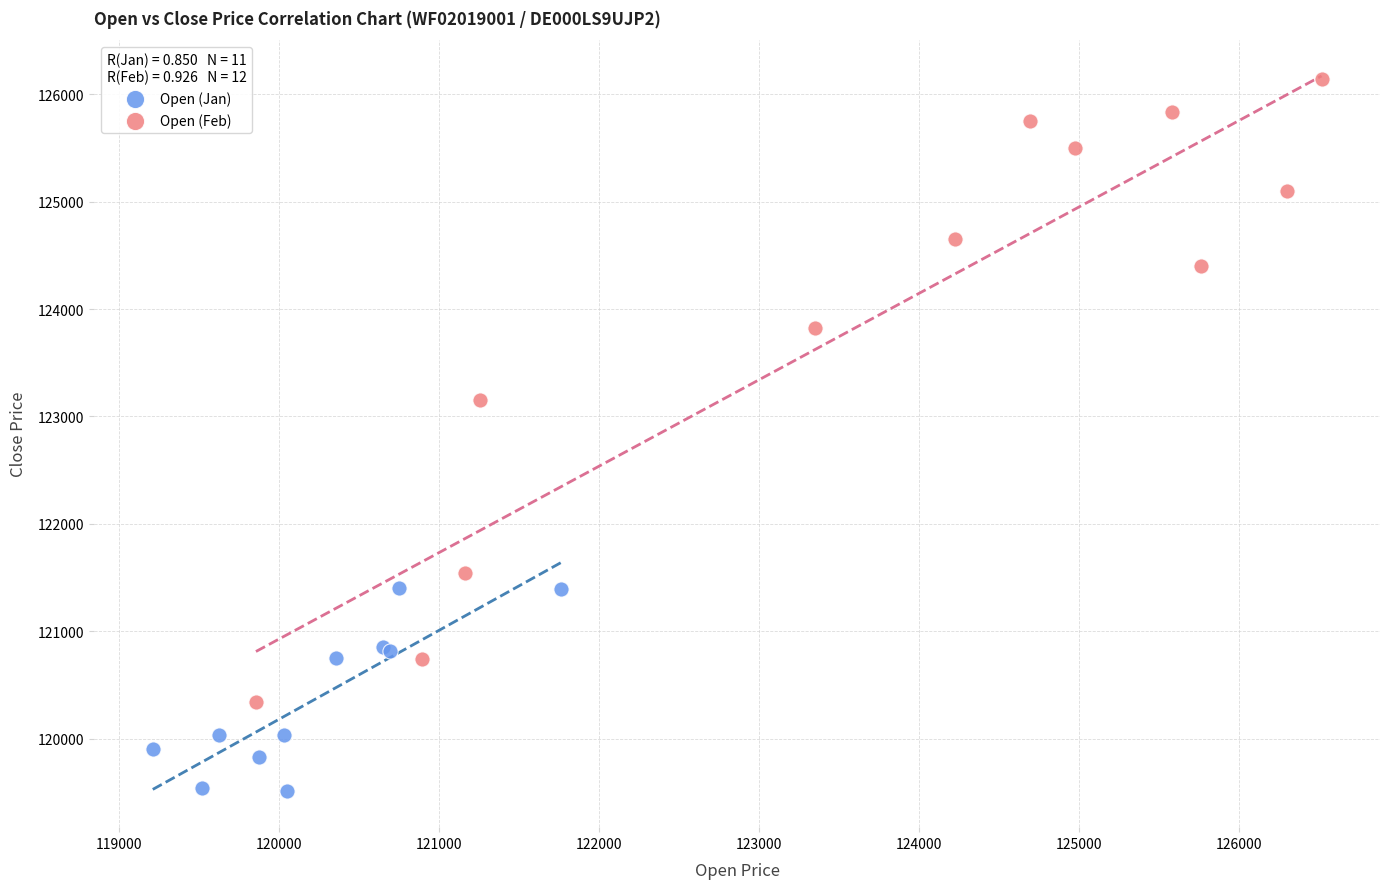

Which series has the widest spread of Y values?

Open (Feb)